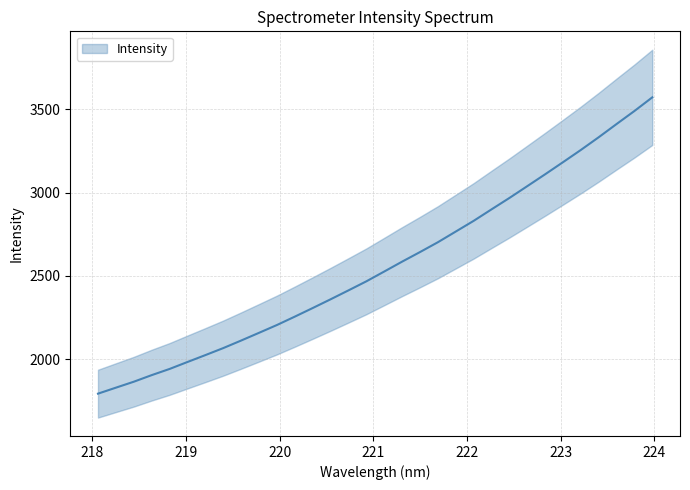

What is the sum of all values?

82002.3